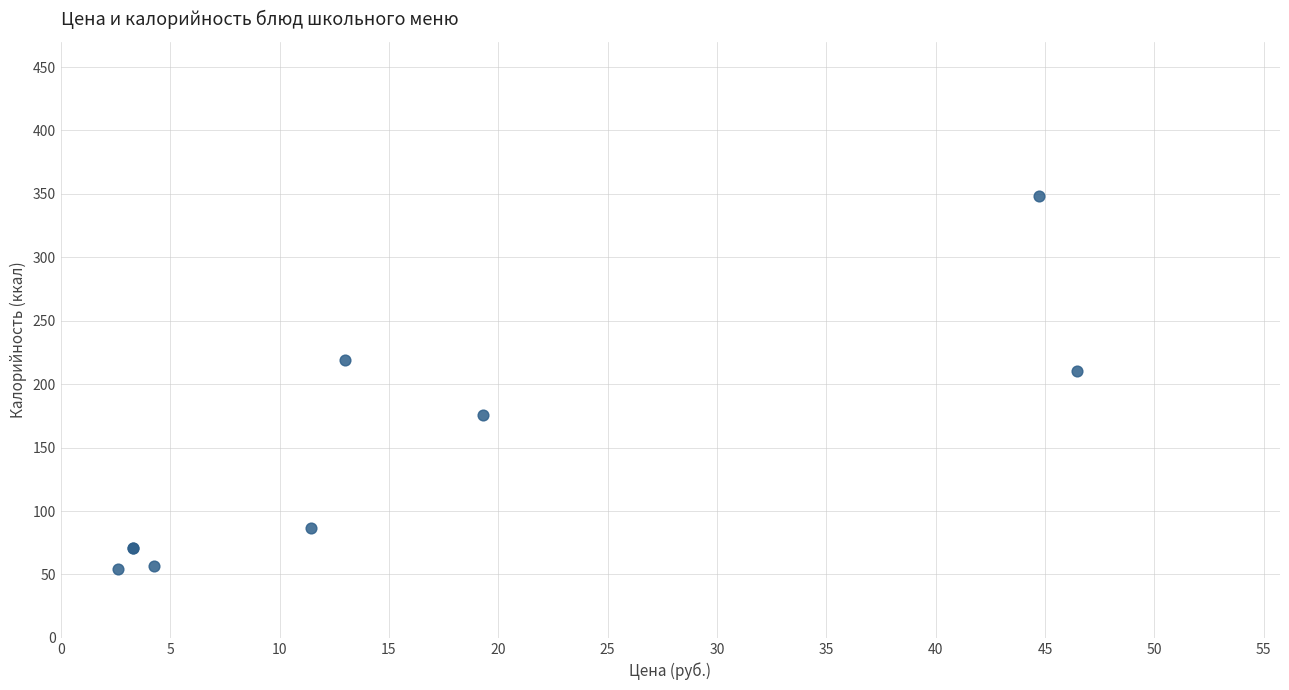

What Y value in the scatter plot is closest to 201?

210